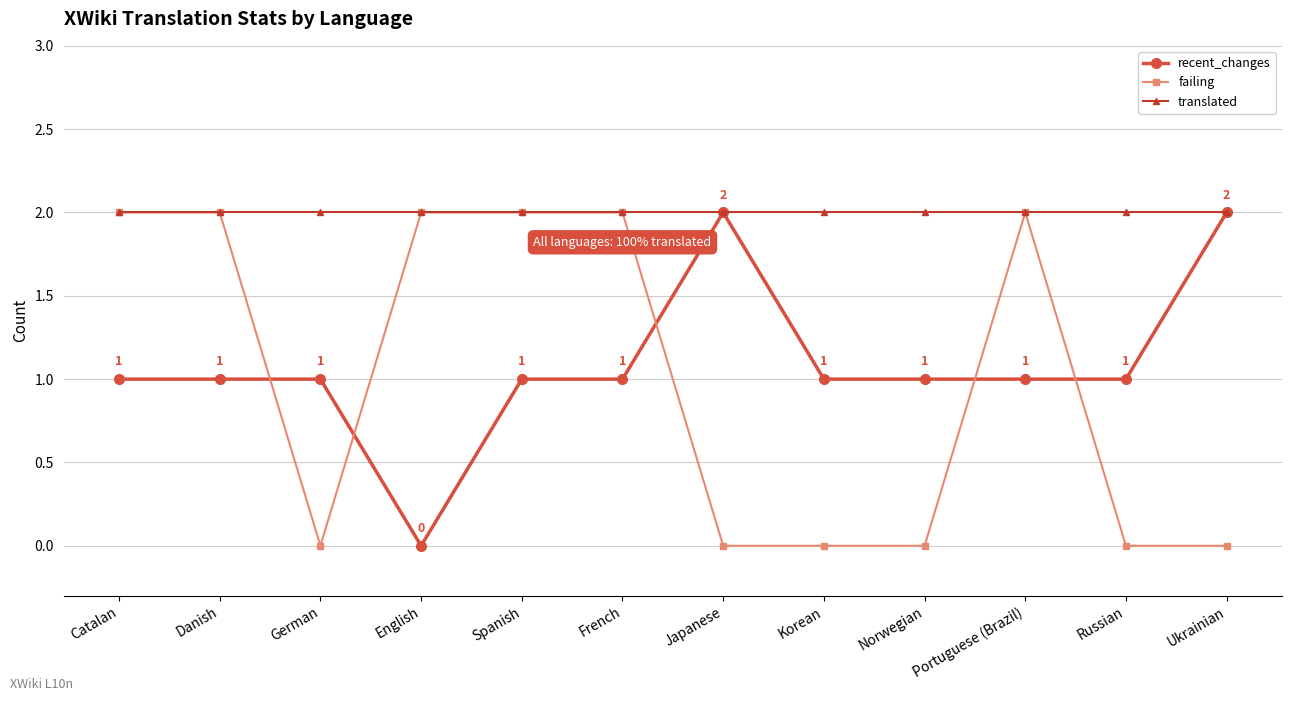

True or false: failing has a value of 1 at Norwegian.

False